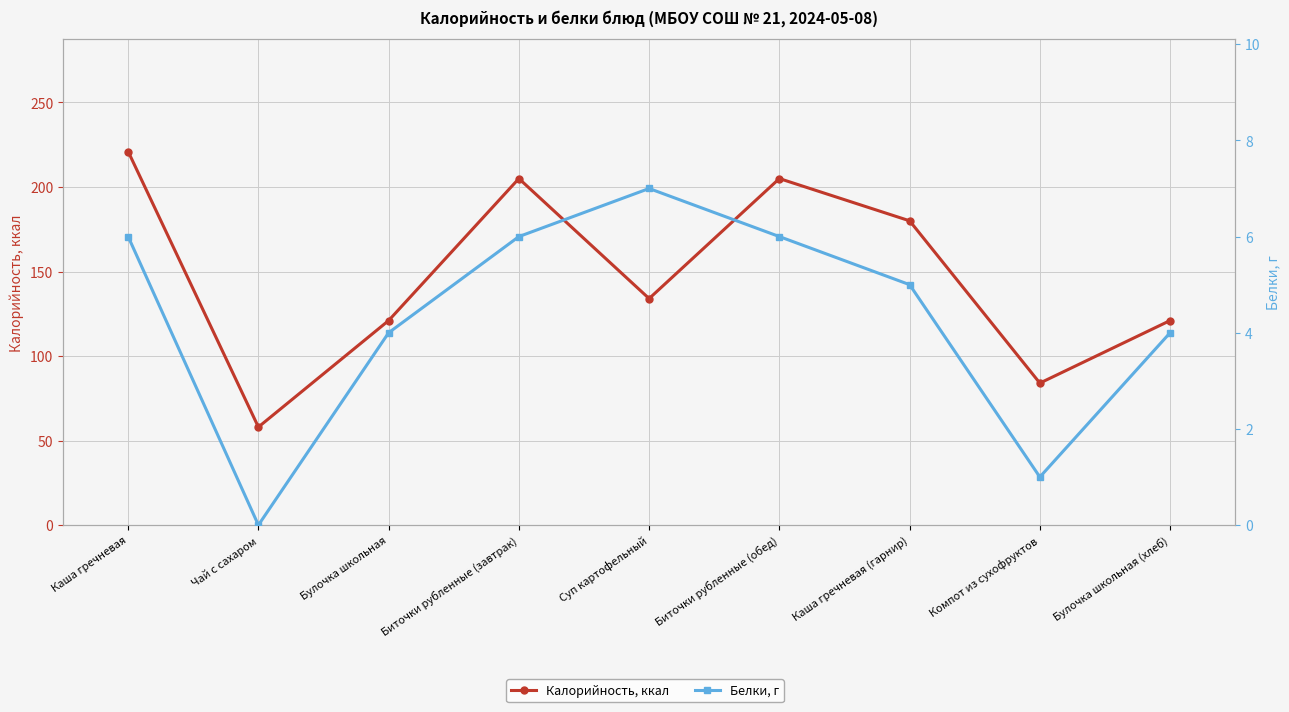

Between Каша гречневая and Биточки рубленные (завтрак), which series saw the biggest shift?

Калорийность, ккал